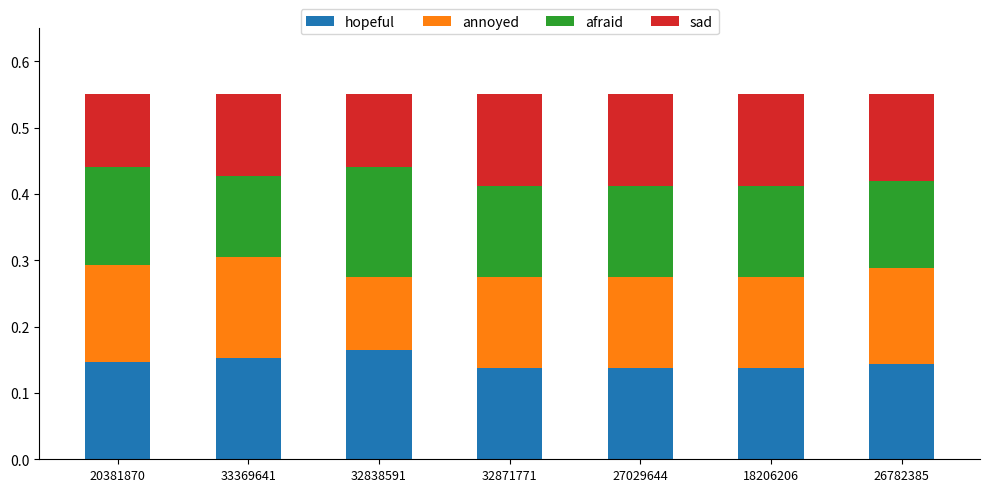

How many hopeful values are between 0 and 1?

7